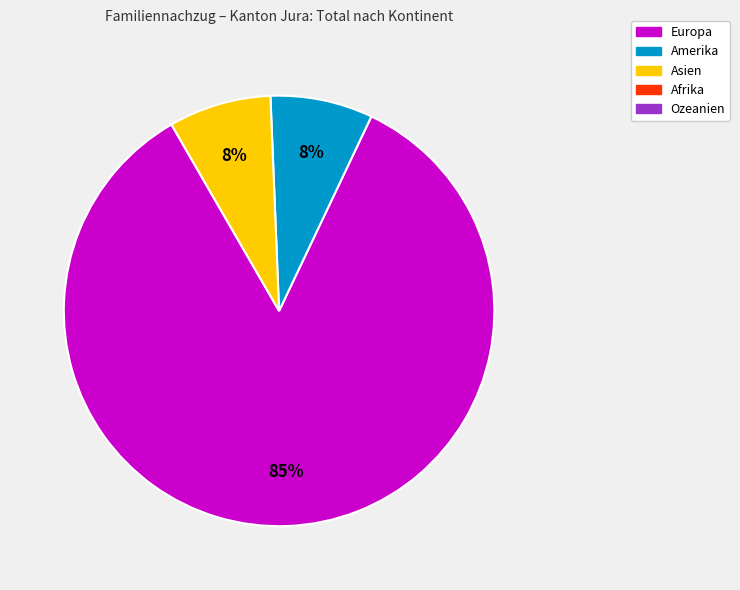

Does any single category account for the majority?

Yes